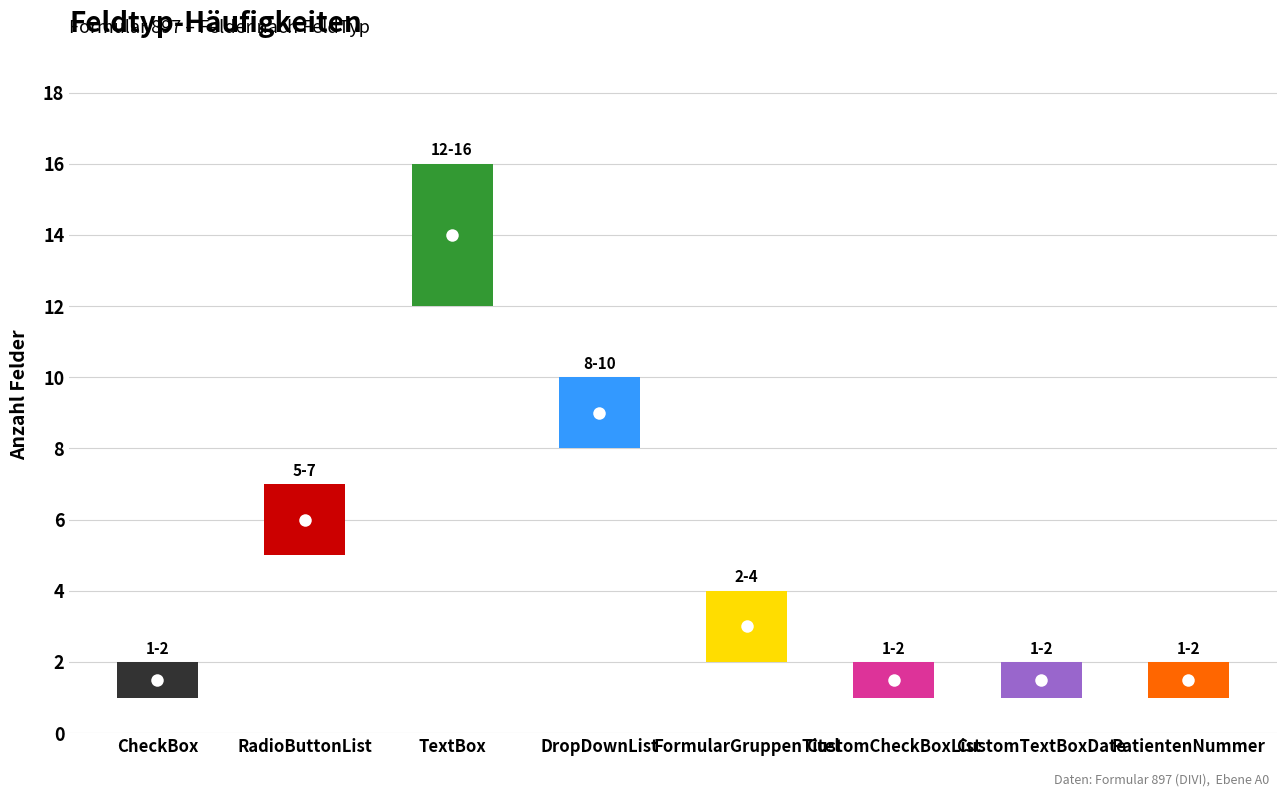

True or false: low and Count cross at least once.

False